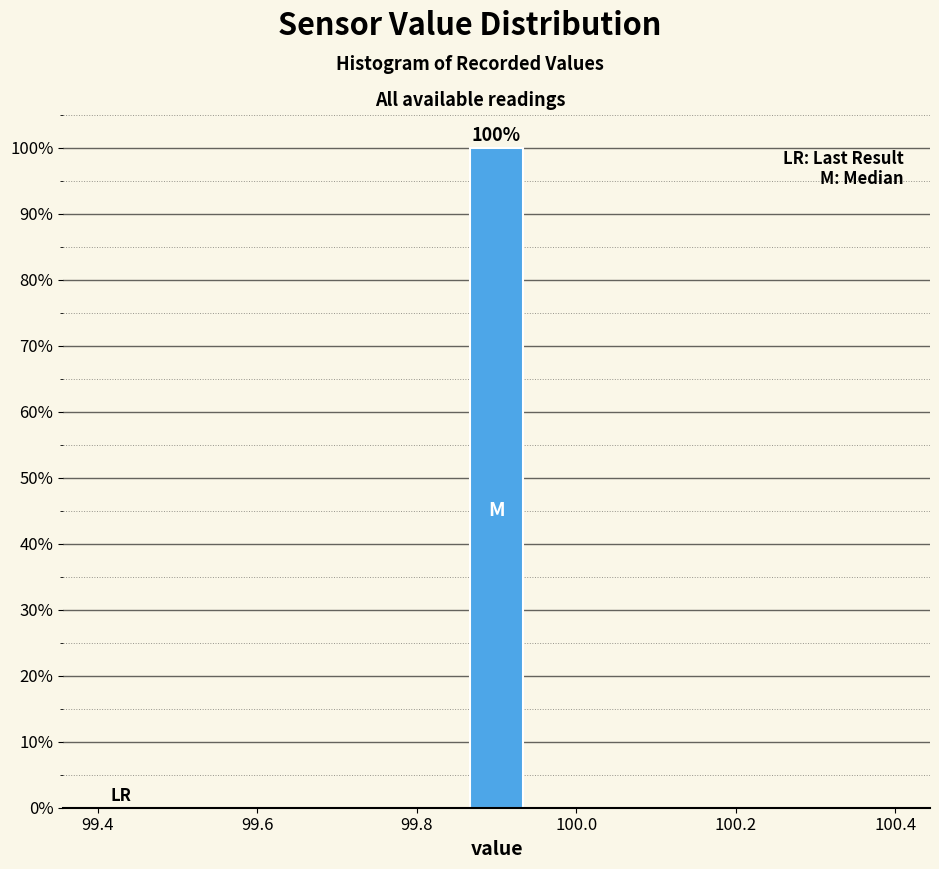

Read against the x-axis, roughly where is the centre of the tallest bar?

99.90